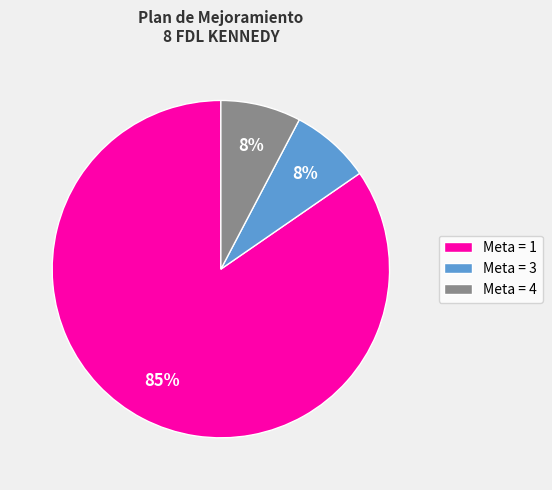

What percentage is the Meta = 3 slice, to the nearest percent?

8%